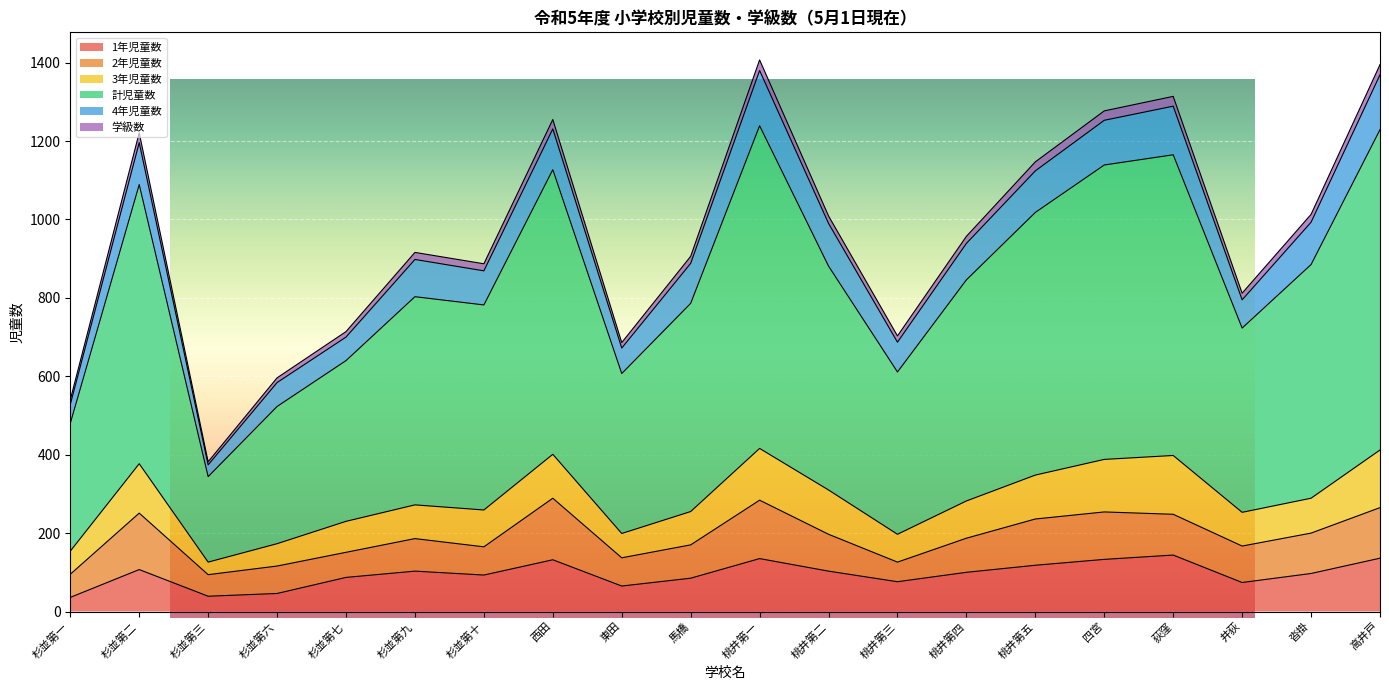

In 学級数, how many points are higher than both neighbors (excluding endpoints)?

5